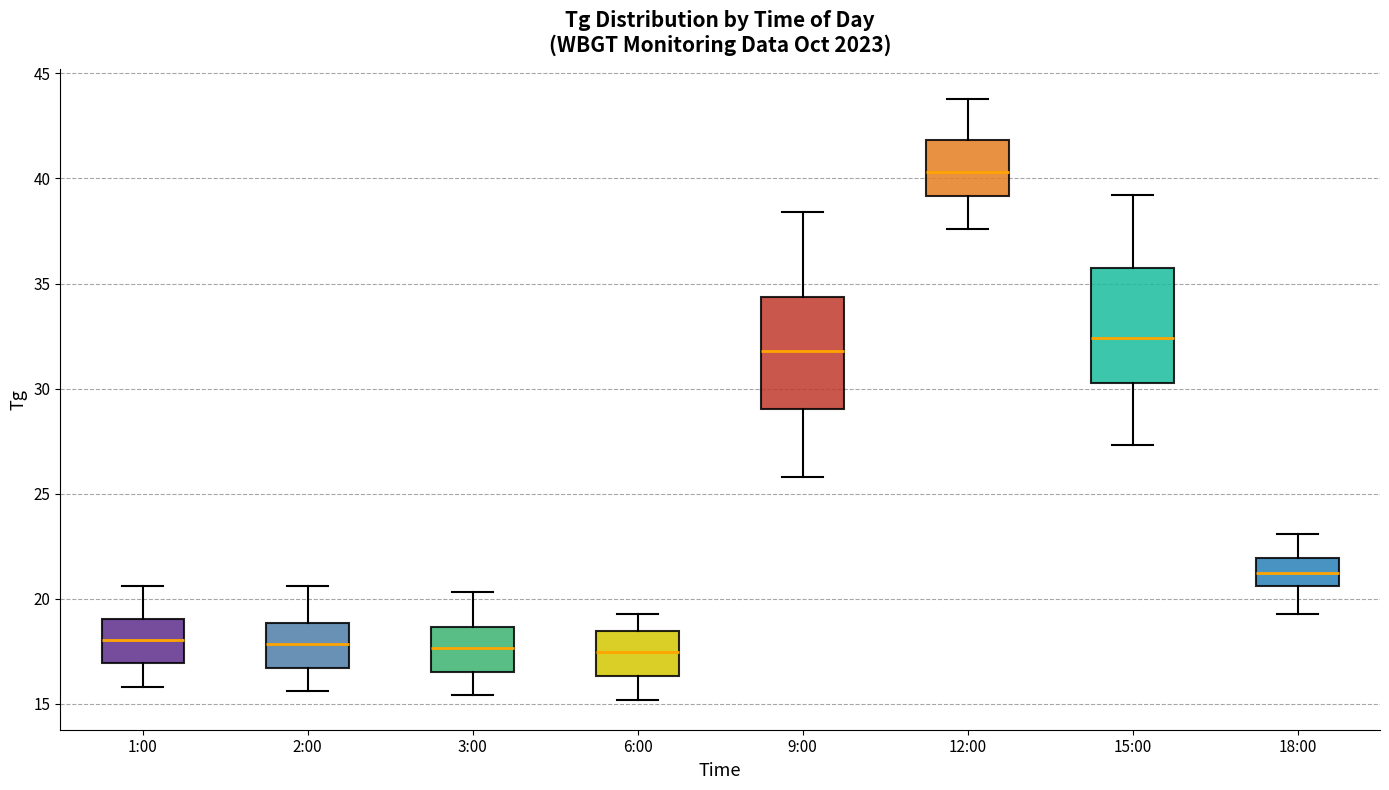

Where is the upper edge of the box for 15:00 on the y-axis? The values are not printed on the chart, so give them approximately, as read against the axis.

36.0